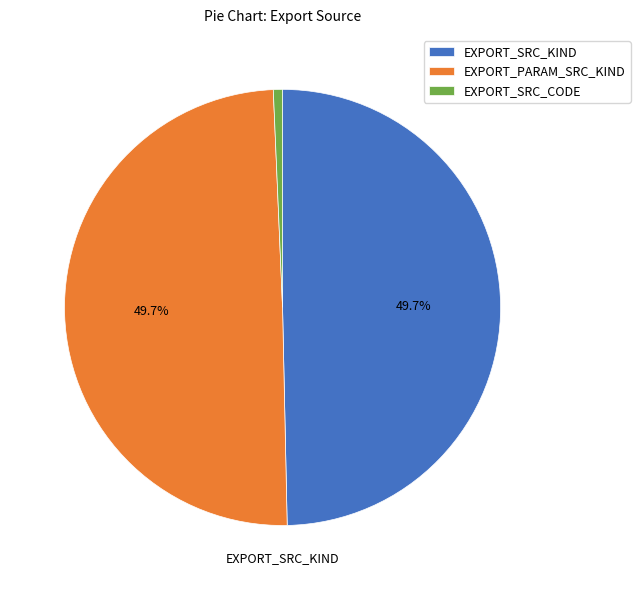

Combined, do EXPORT_PARAM_SRC_KIND and EXPORT_SRC_CODE account for over 50%?

Yes